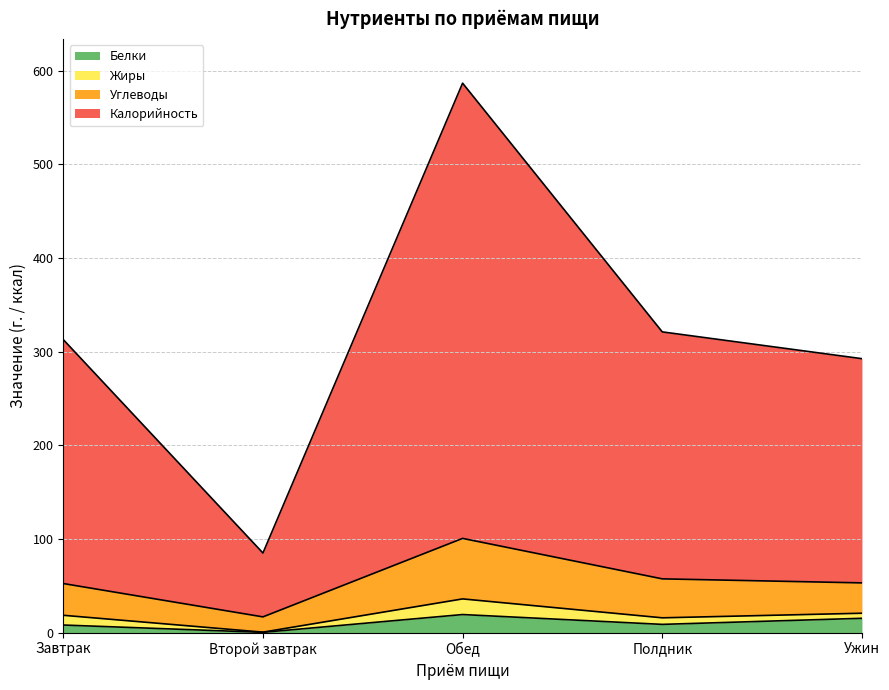

Between Полдник and Обед, which is larger?

Обед